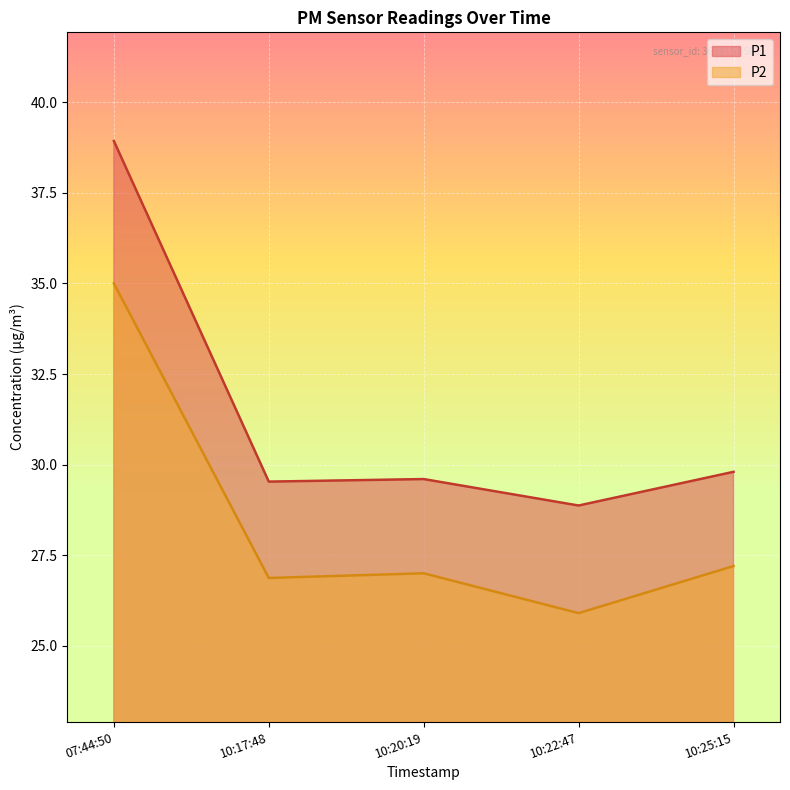

What is the value of the P1 point at the 1st from the left?

38.9